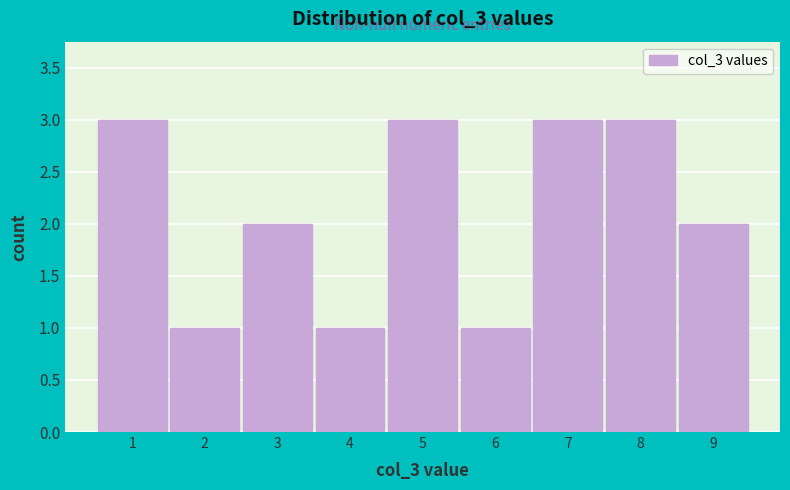

How tall is the bar that spans 1.5 to 2.5 on the x-axis? The values are not printed on the chart, so give them approximately, as read against the axis.

1